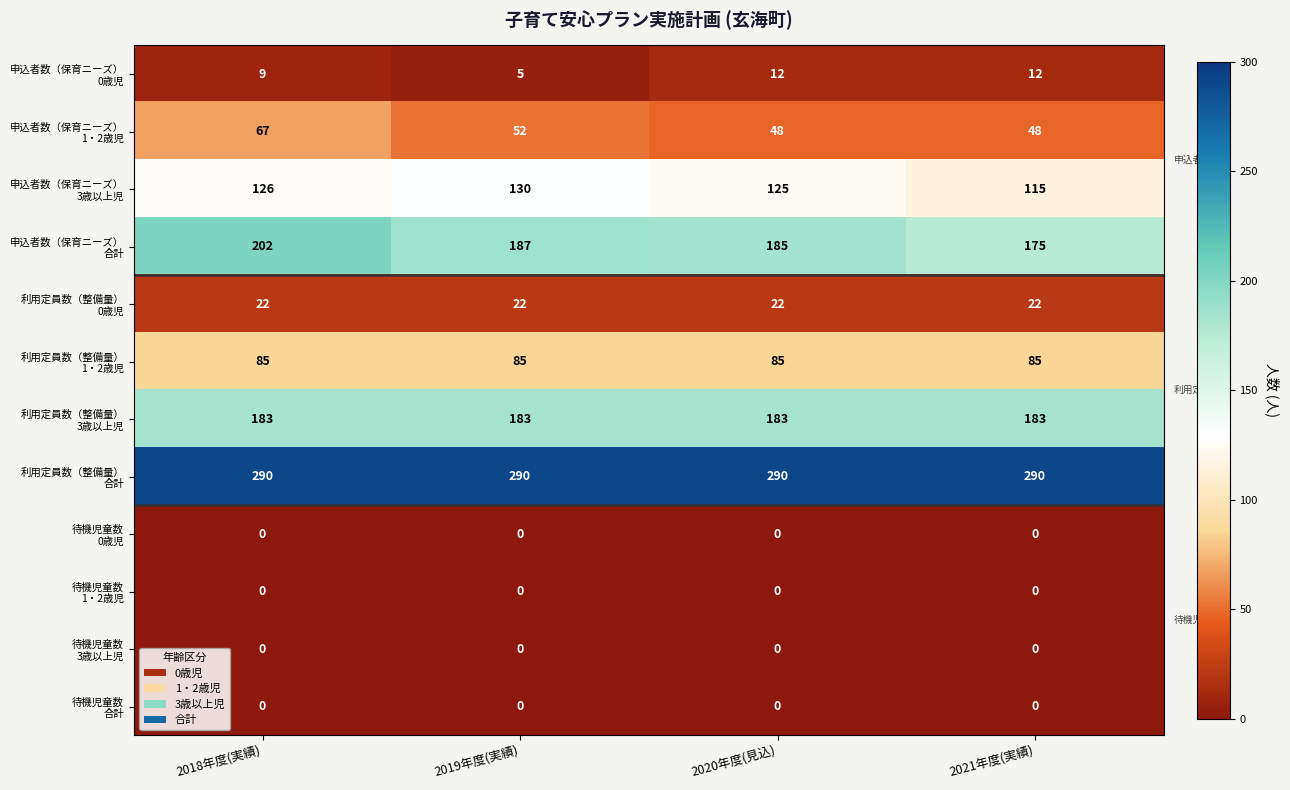

At how many categories does at least one series exceed 56?

4